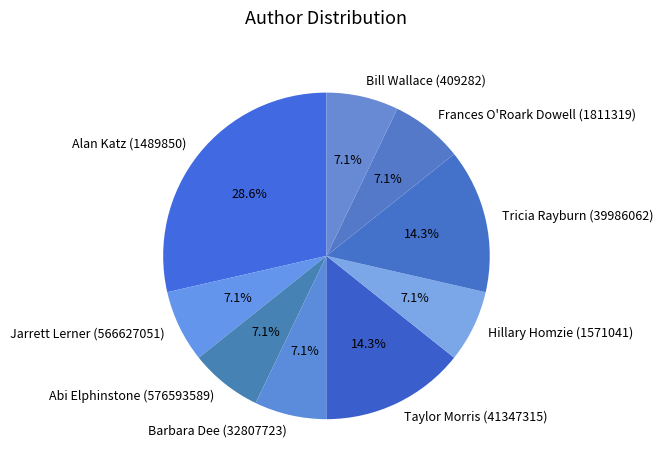

How many segments does this pie chart have?

9